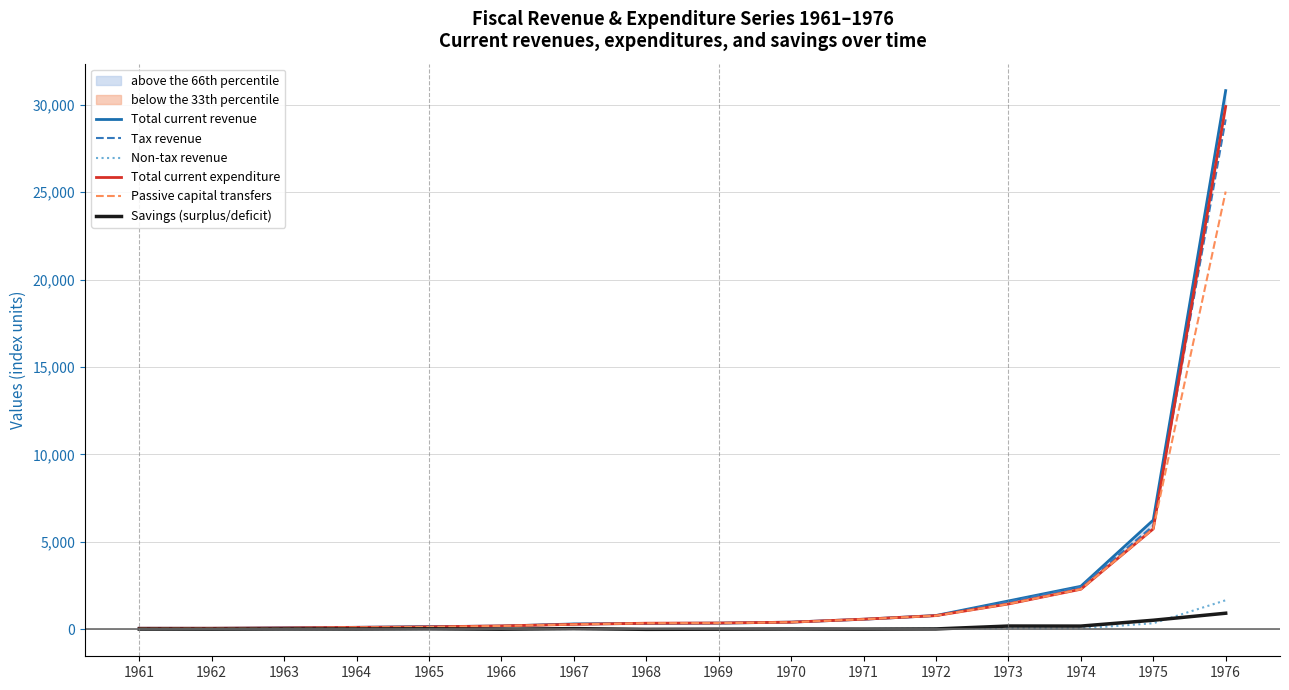

At which label does Total current revenue first exceed 337?

1969